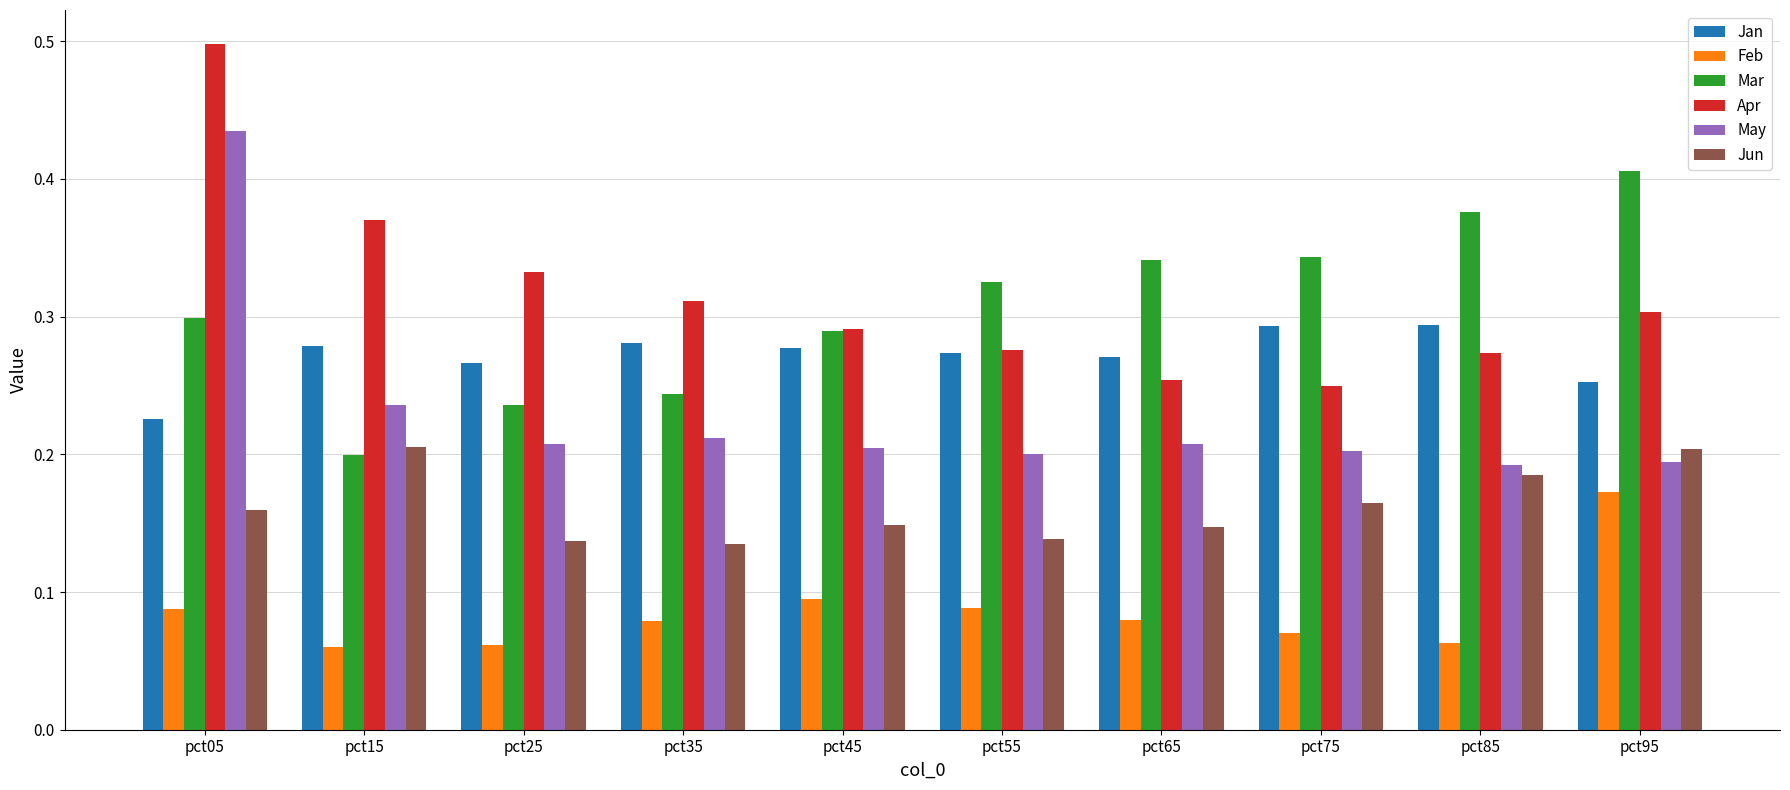

The value of May at pct95 is 0.1. True or false?

False